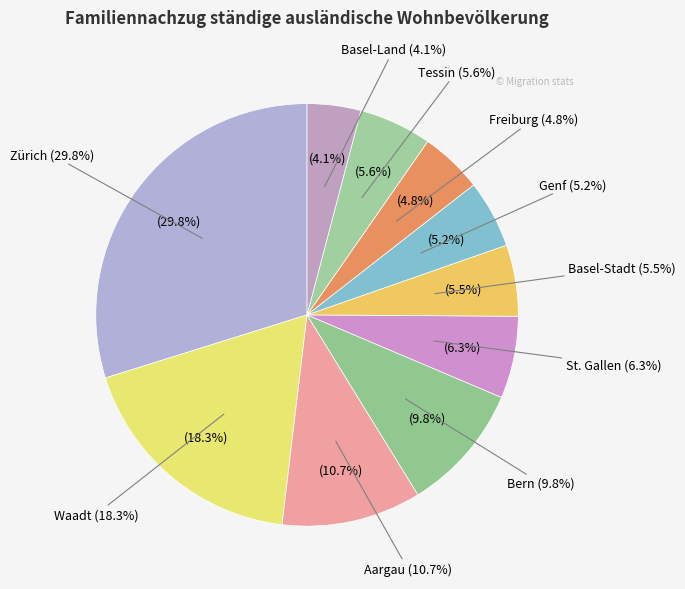

Rank the categories by value from highest to lowest.

Zürich, Waadt, Aargau, Bern, St. Gallen, Tessin, Basel-Stadt, Genf, Freiburg, Basel-Land